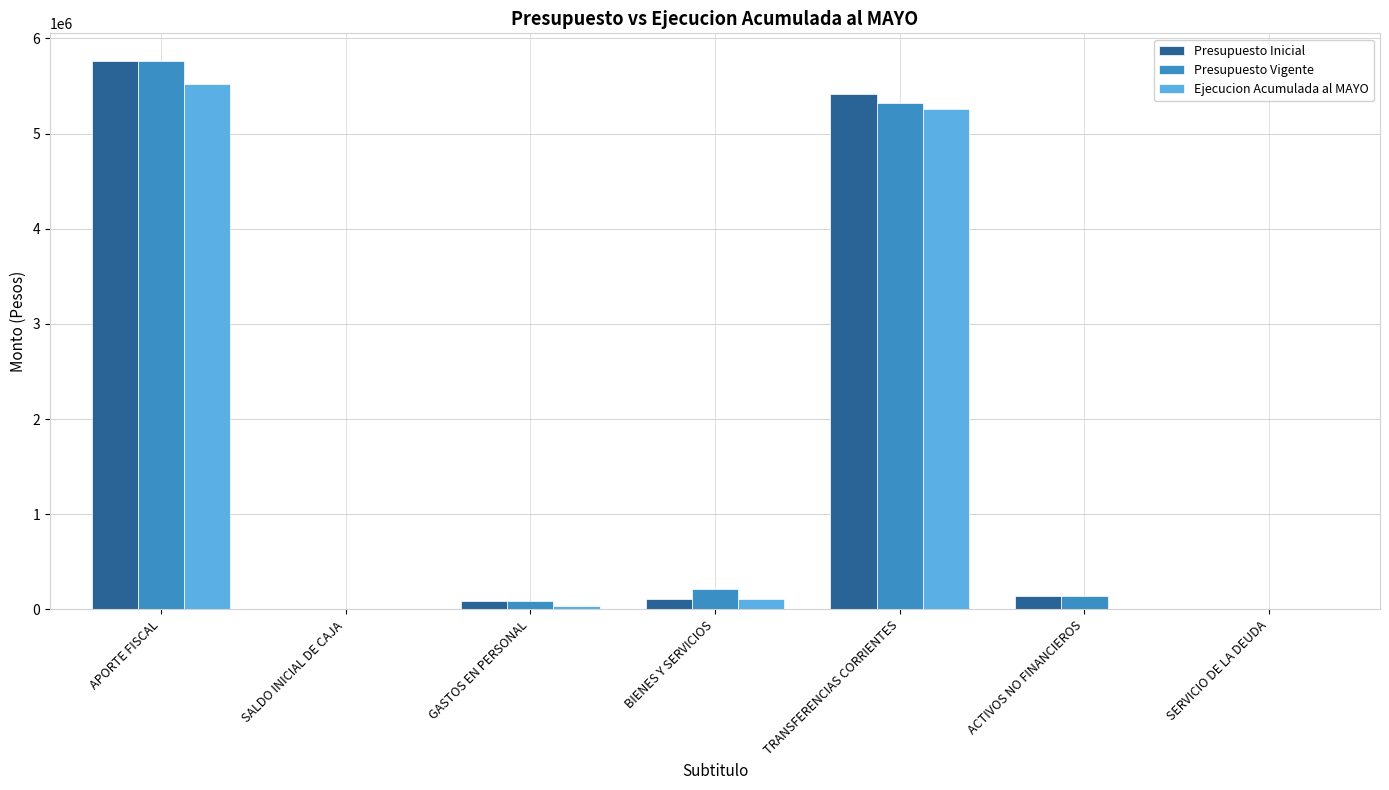

Count the number of data series in this chart.

3